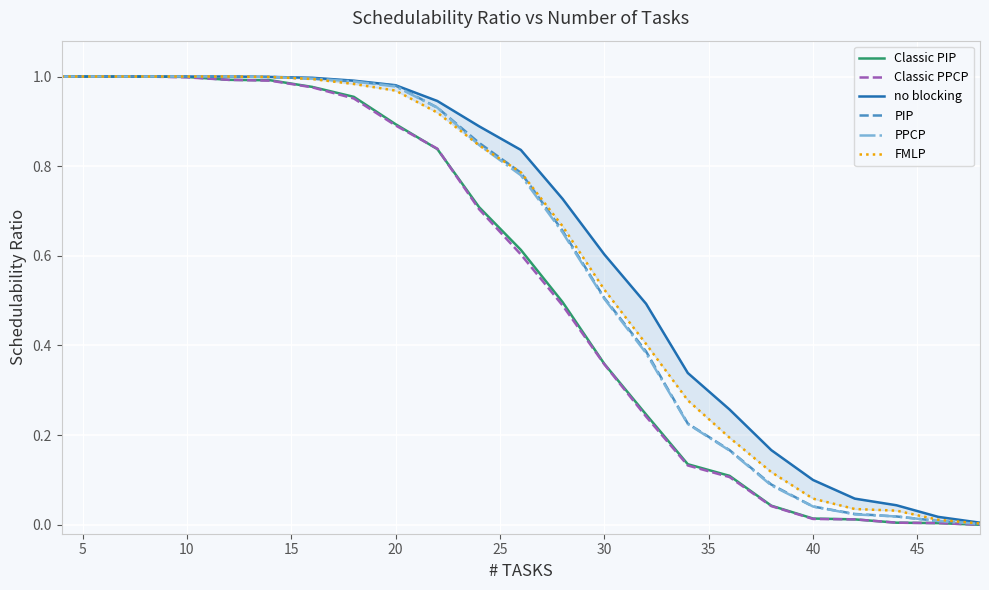

How many data points in Classic PIP are above 0?

22